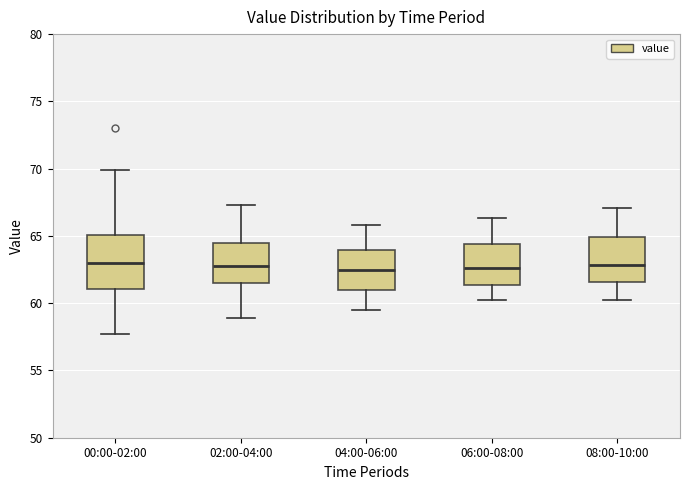

Reading left to right, read every box against the y-axis: the position of its median line, the range the box covers, and the ends of its whiskers. The values are not printed on the chart, so give them approximately, as read against the axis.

00:00-02:00: median 63.0, box 61.0 to 65.0, whiskers 57.5 to 70.0
02:00-04:00: median 63.0, box 61.5 to 64.5, whiskers 59.0 to 67.5
04:00-06:00: median 62.5, box 61.0 to 64.0, whiskers 59.5 to 66.0
06:00-08:00: median 62.5, box 61.5 to 64.5, whiskers 60.0 to 66.5
08:00-10:00: median 63.0, box 61.5 to 65.0, whiskers 60.0 to 67.0